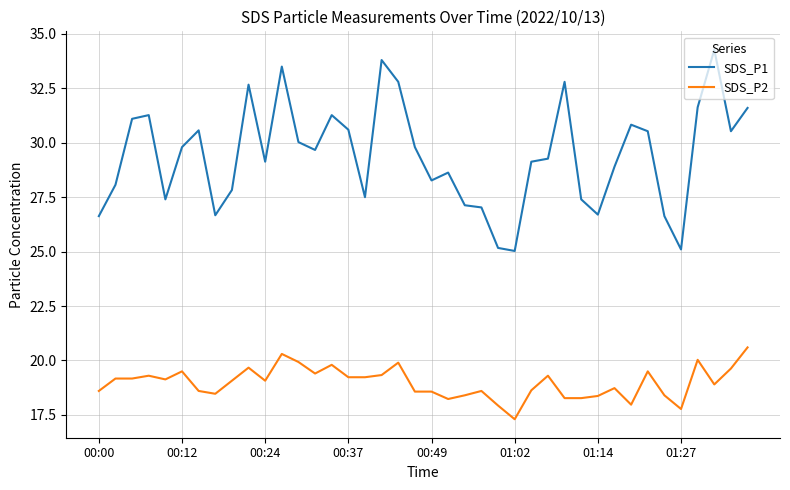

True or false: SDS_P1 and SDS_P2 intersect in this chart.

False